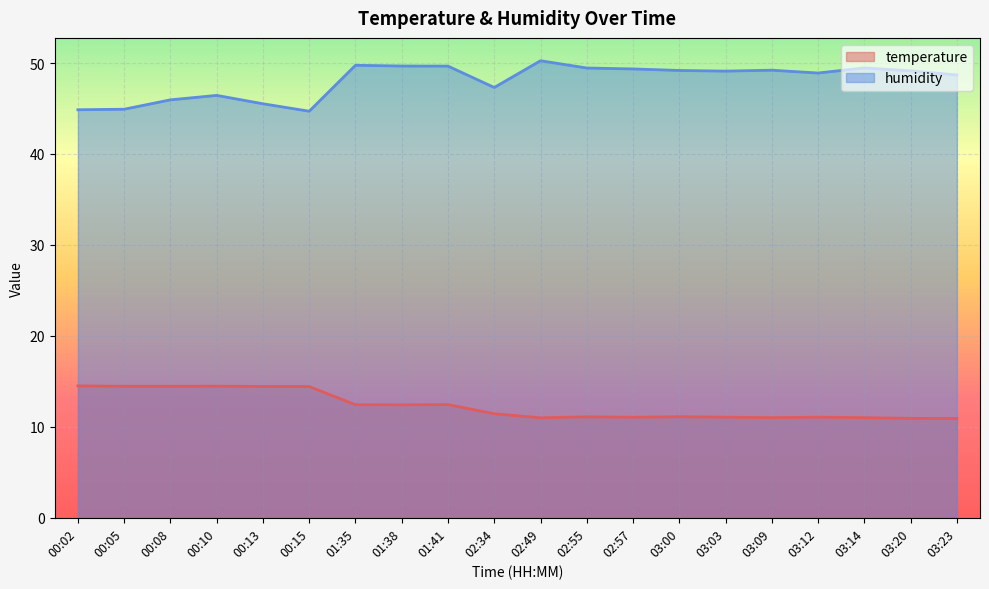

What is the average value of the humidity series?

48.1